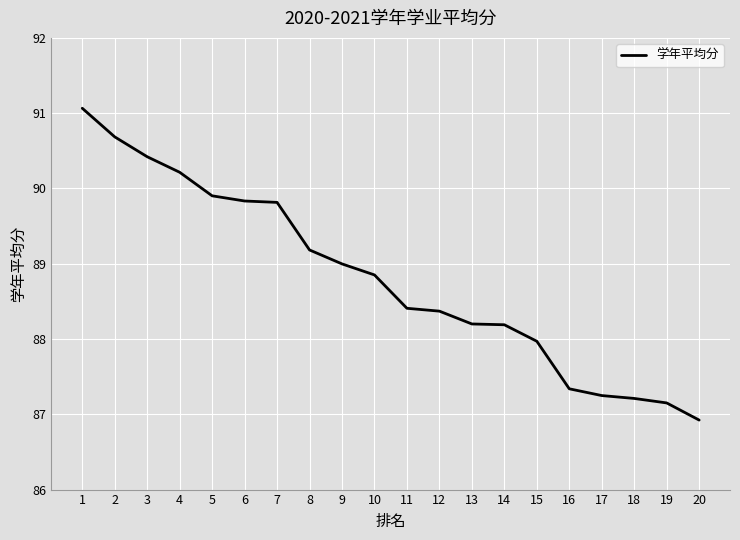

Which label corresponds to the smallest value in the chart?

20